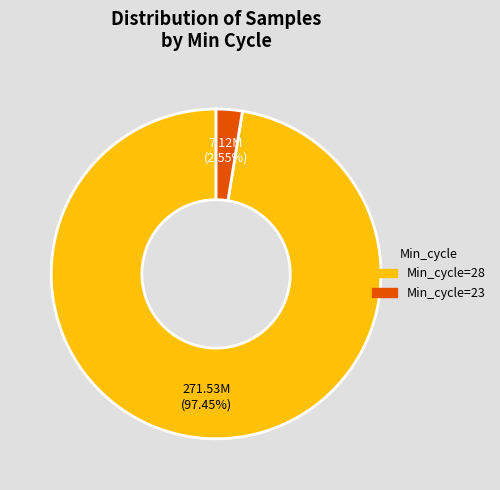

Is there a majority slice in this chart?

Yes